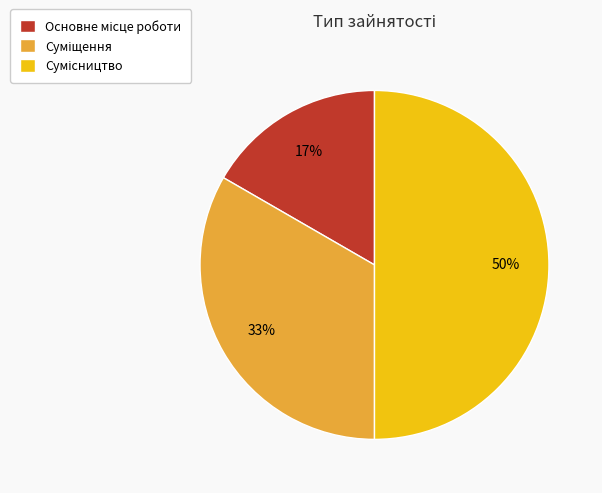

To the nearest percent, what is the average slice percentage?

33%